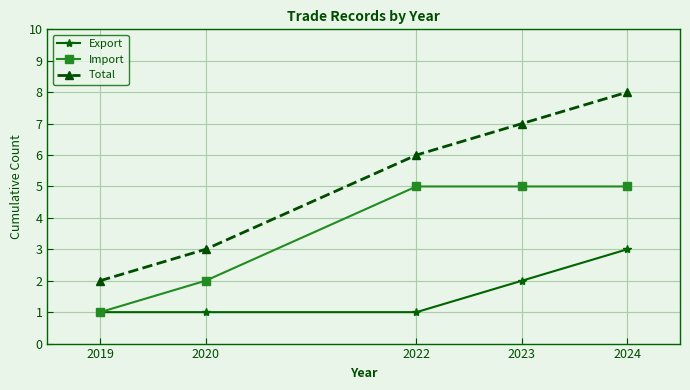

Reading left to right, what are all the values shown in this chart?

Export: 1	1	1	2	3
Import: 1	2	5	5	5
Total: 2	3	6	7	8